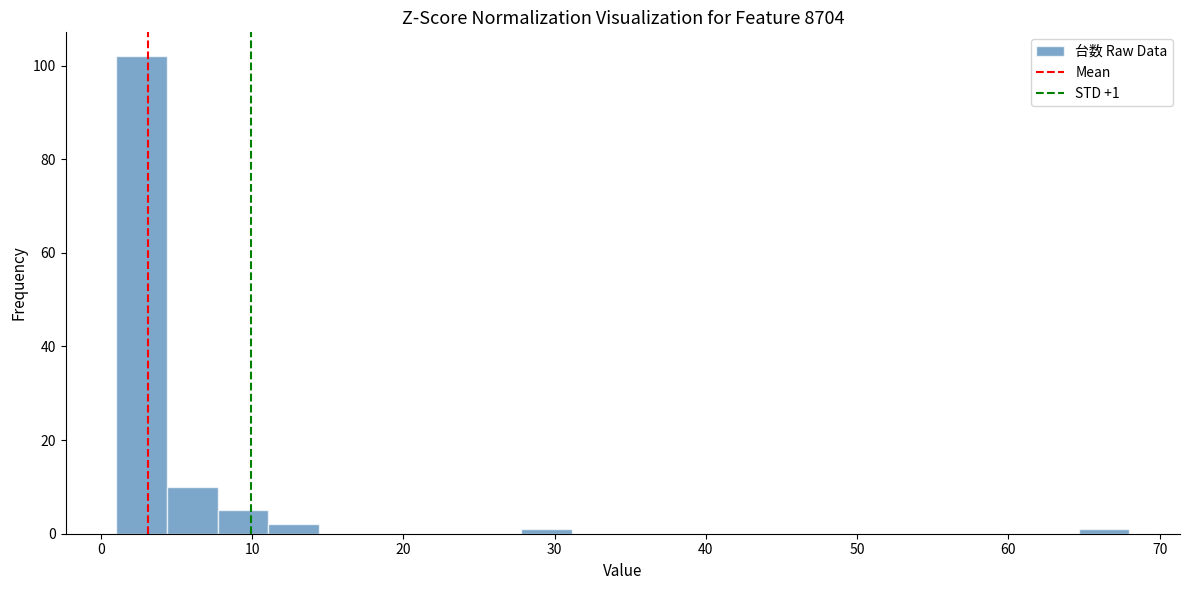

Around what value on the x-axis is the tallest bar? Give the approximate position of its centre, as read against the axis.

3